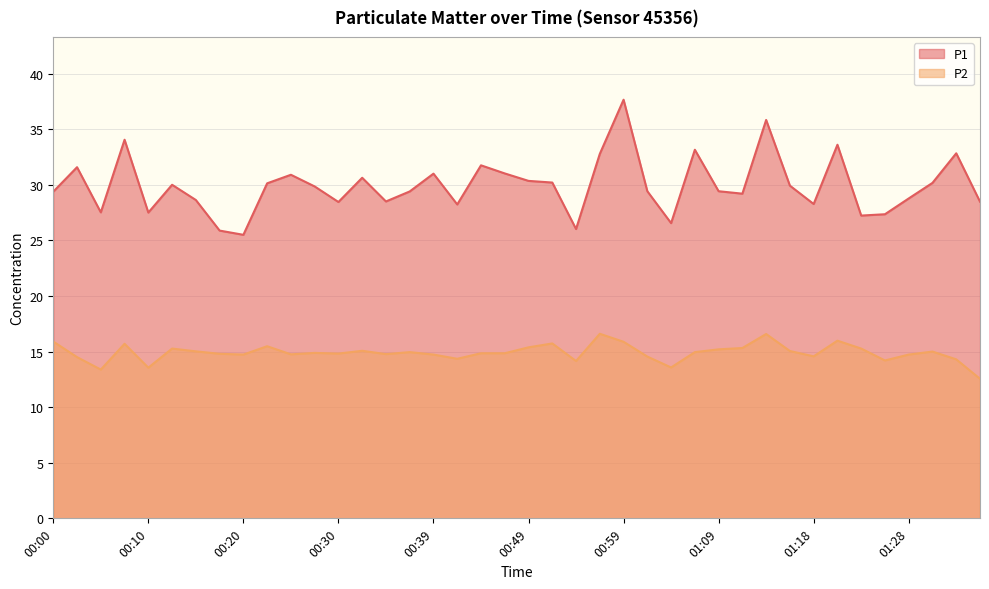

Where is the first local maximum for P1?

00:03